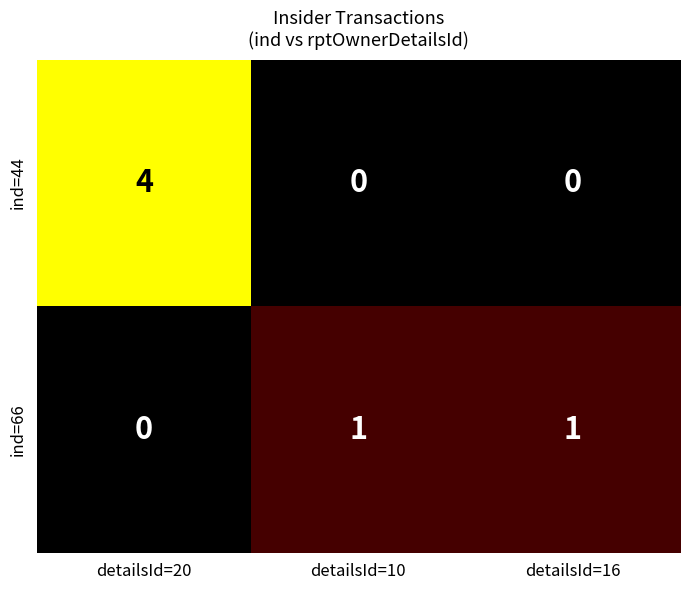

What is the spread (max minus min) of values at detailsId=16?

1